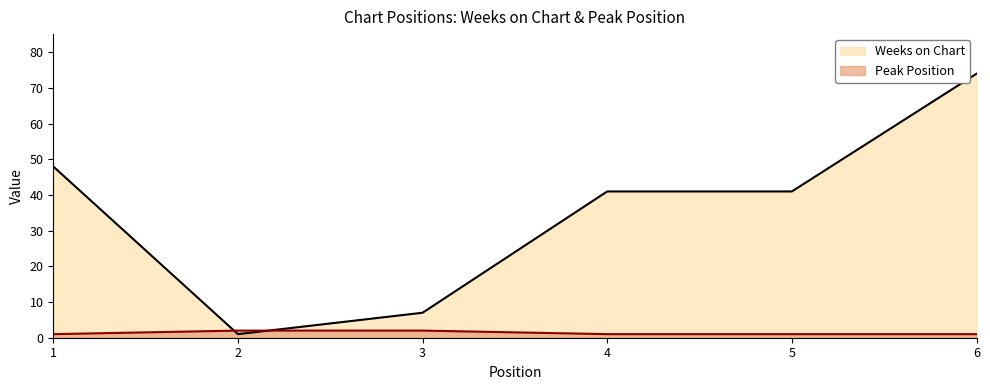

Reading right to left, transcribe all the data shown in this chart.

Weeks on Chart: 6=74	5=41	4=41	3=7	2=1	1=48
Peak Position: 6=1	5=1	4=1	3=2	2=2	1=1